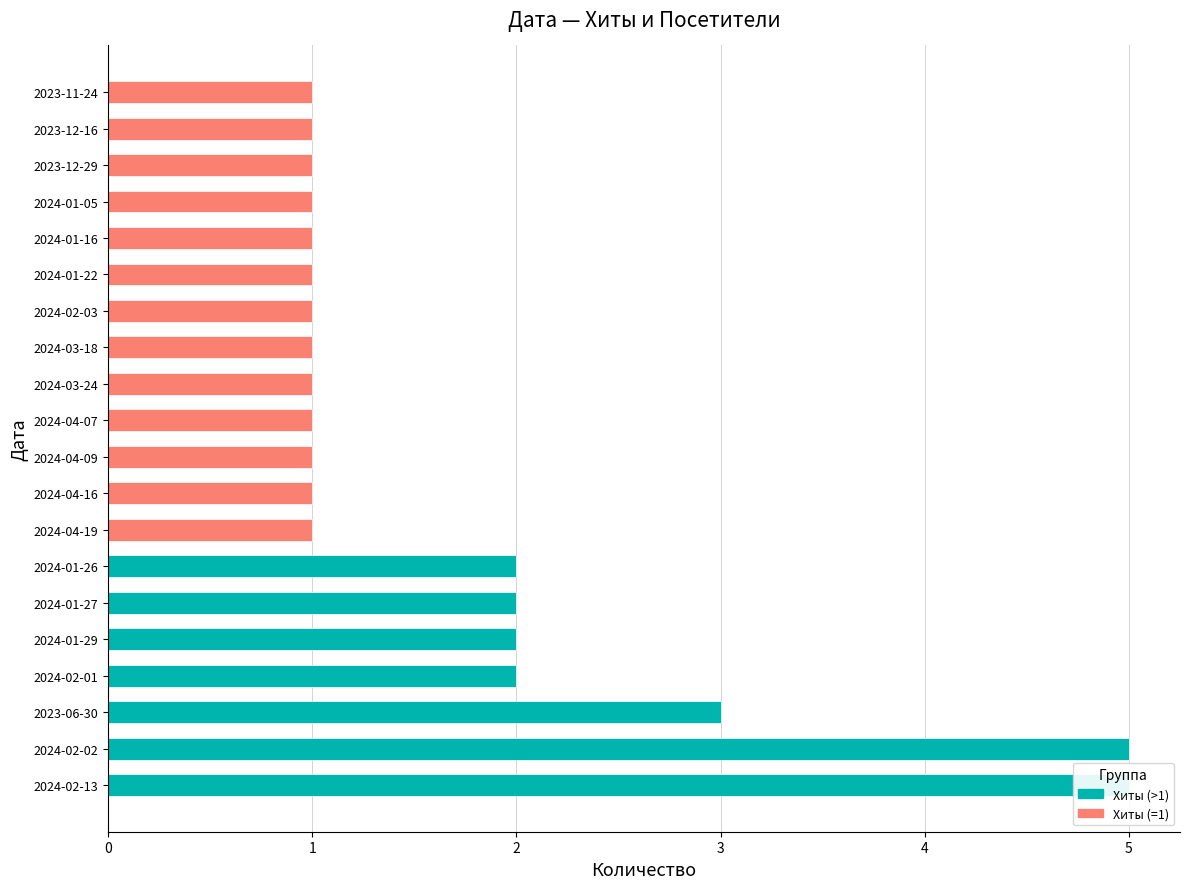

Reading right to left, extract all data points from this chart.

Хиты: 1	1	1	1	1	1	1	1	1	1	1	1	1	2	2	2	2	3	5	5
Посетители: 1	1	1	1	1	1	1	1	1	1	1	1	1	2	2	2	2	2	5	5